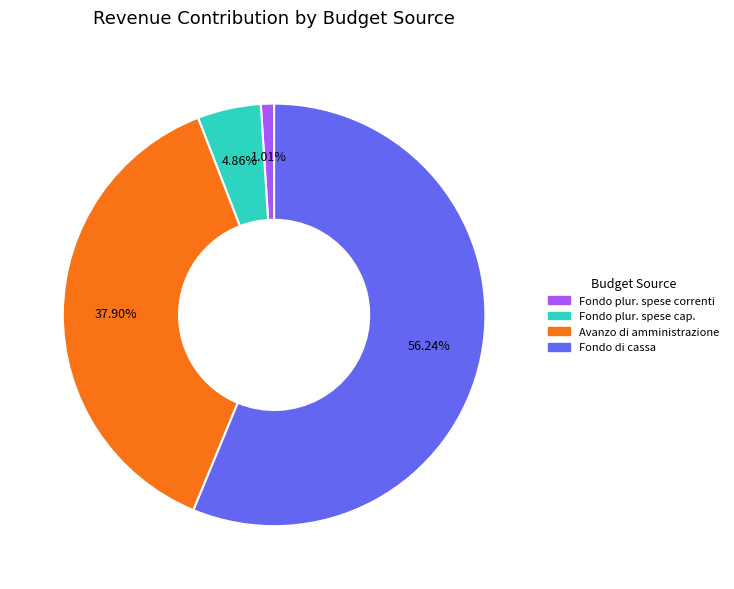

Does any single category account for the majority?

Yes